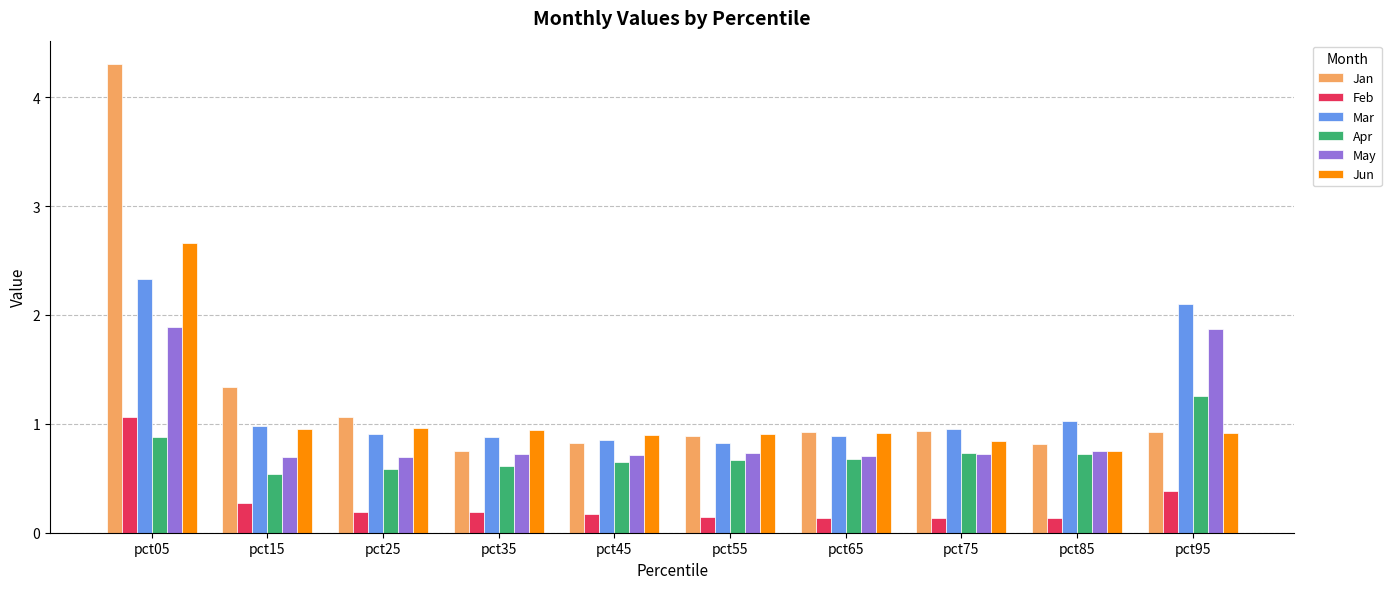

What is the sum of all Apr values?

7.3